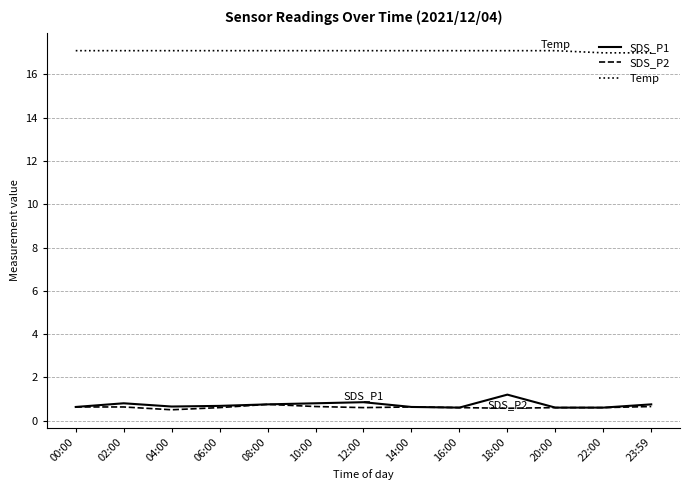

What is the lowest value of the SDS_P2 series?

0.5